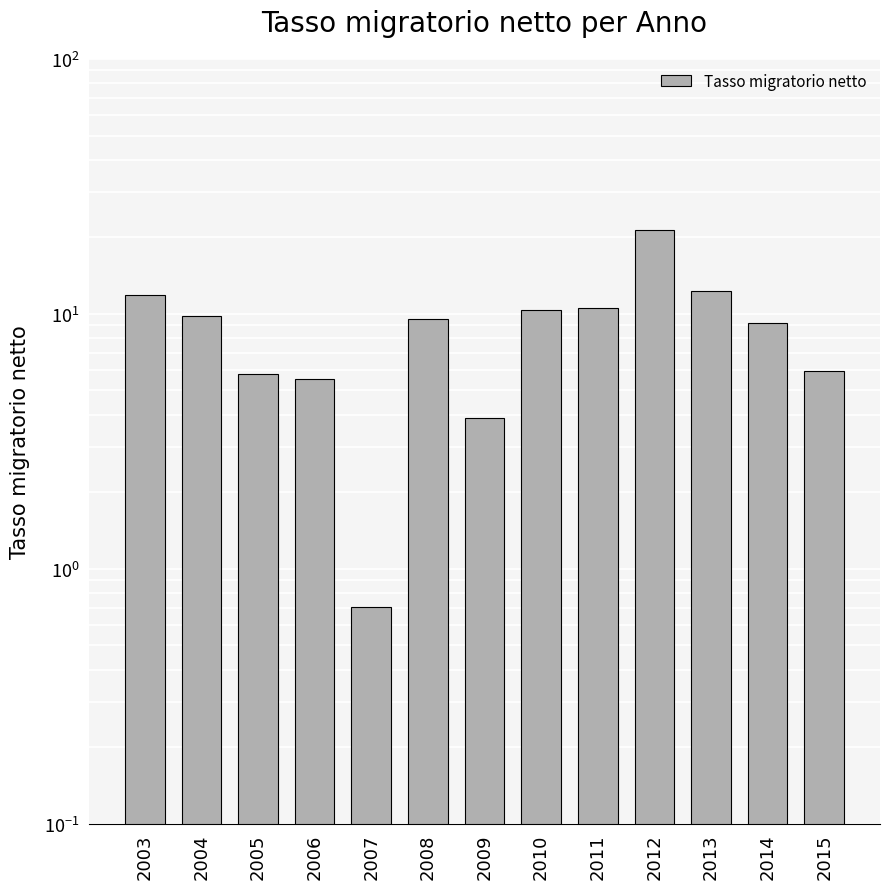

Where does the data first go above 9?

2003